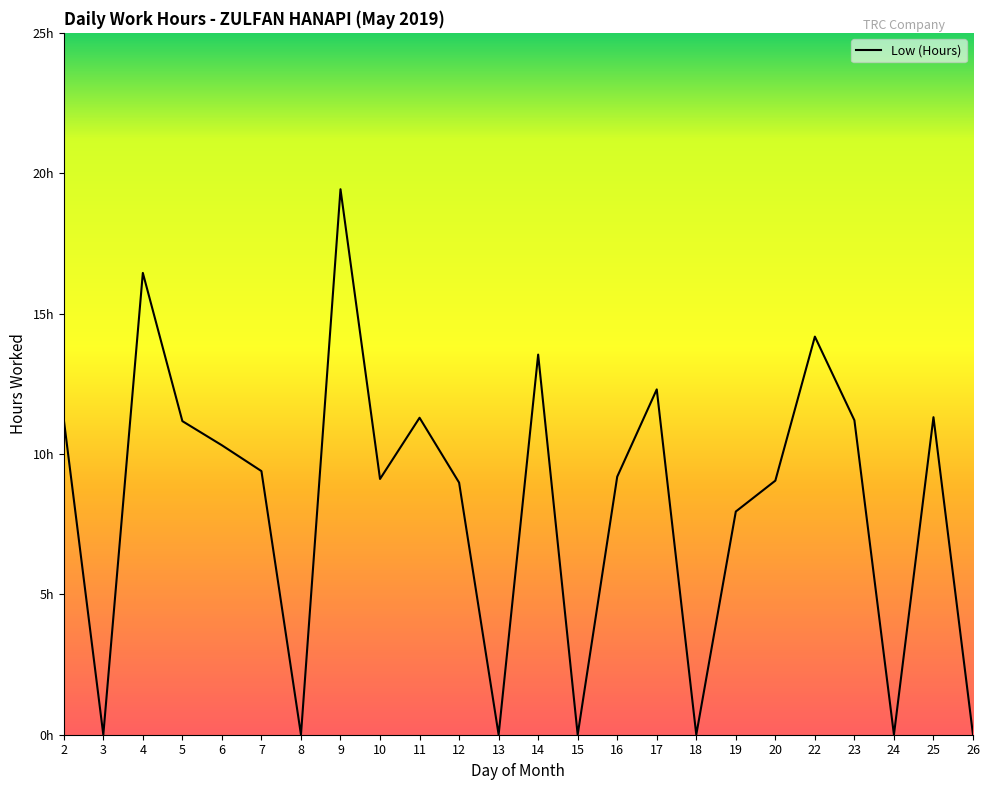

What is the sum of the values at 26 and 25?

11.3